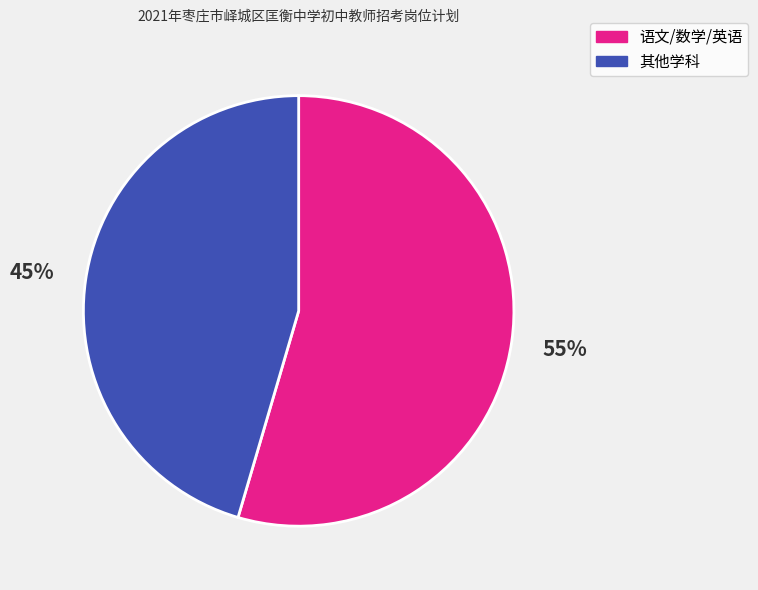

Which category has the biggest portion of the pie?

语文/数学/英语